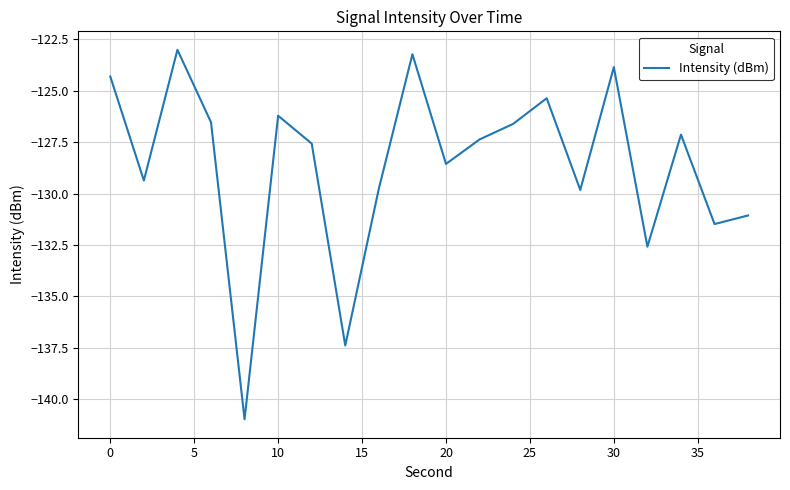

Reading left to right, transcribe all the data shown in this chart.

-124.3	-129.4	-123.0	-126.5	-141.0	-126.2	-127.6	-137.4	-129.8	-123.2	-128.6	-127.4	-126.6	-125.4	-129.8	-123.9	-132.6	-127.1	-131.5	-131.1